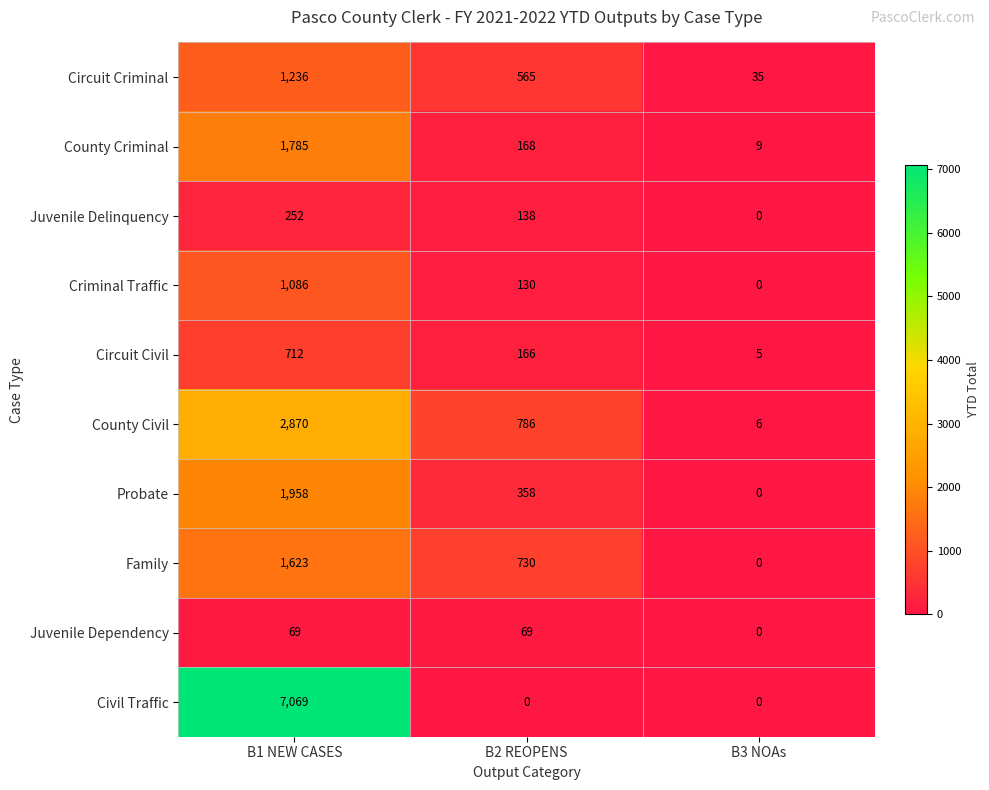

Which category has the highest value in the County Civil series?

B1 NEW CASES